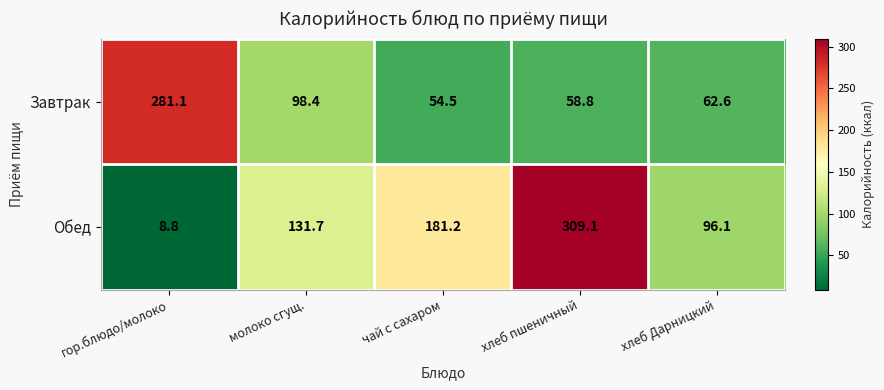

Reading left to right, list all the values displayed in this chart.

Завтрак: гор.блюдо/молоко=281.1	молоко сгущ.=98.4	чай с сахаром=54.5	хлеб пшеничный=58.8	хлеб Дарницкий=62.6
Обед: гор.блюдо/молоко=8.8	молоко сгущ.=131.7	чай с сахаром=181.2	хлеб пшеничный=309.1	хлеб Дарницкий=96.1